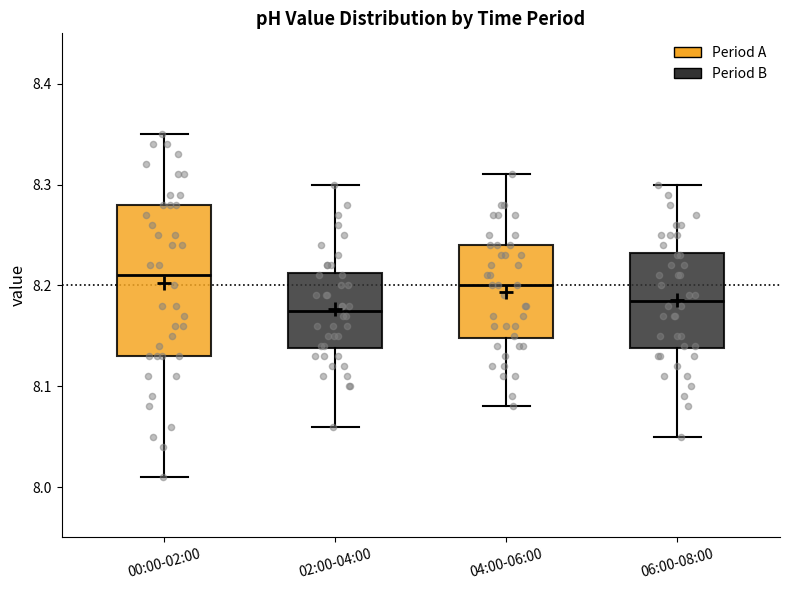

Comparing the boxes themselves (not the whiskers), which one is the tallest?

00:00-02:00